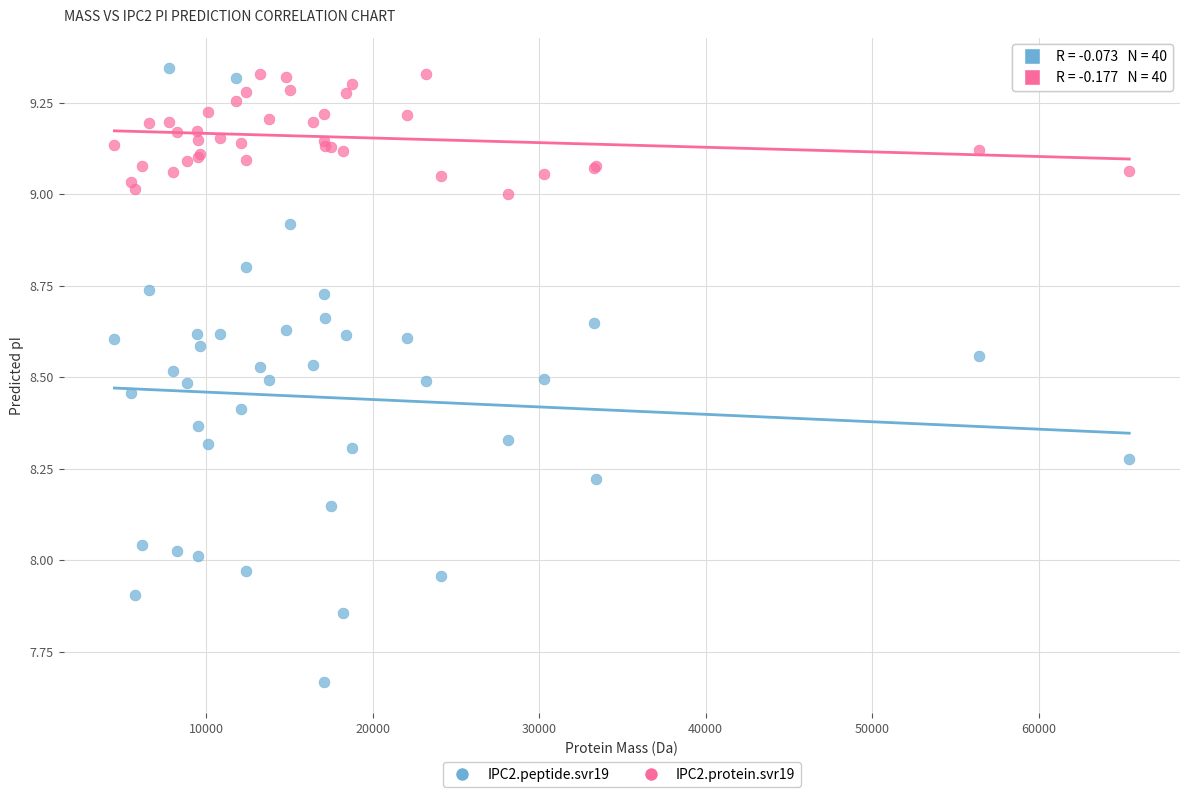

What is the X range (max minus min) for the scatter plot?

60948.8